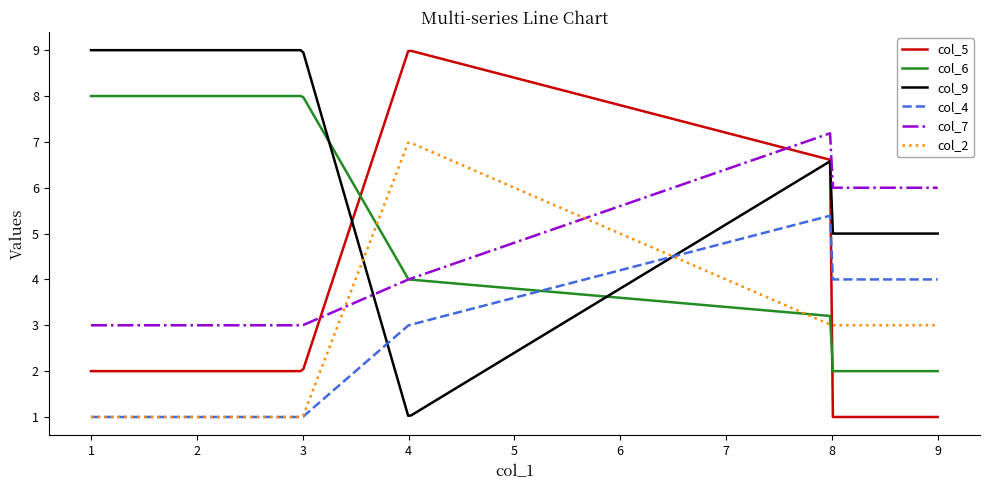

What is the maximum value shown in the chart?

9.0